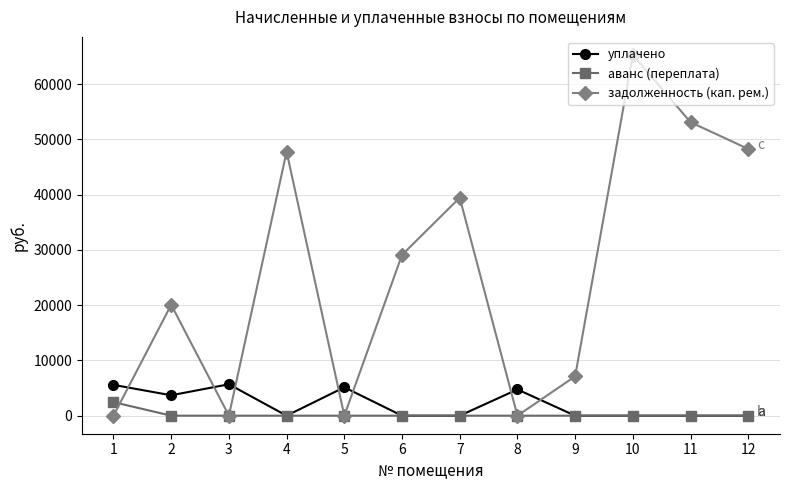

What is the sum of the задолженность (кап. рем.) values at 2 and 12?

68345.5